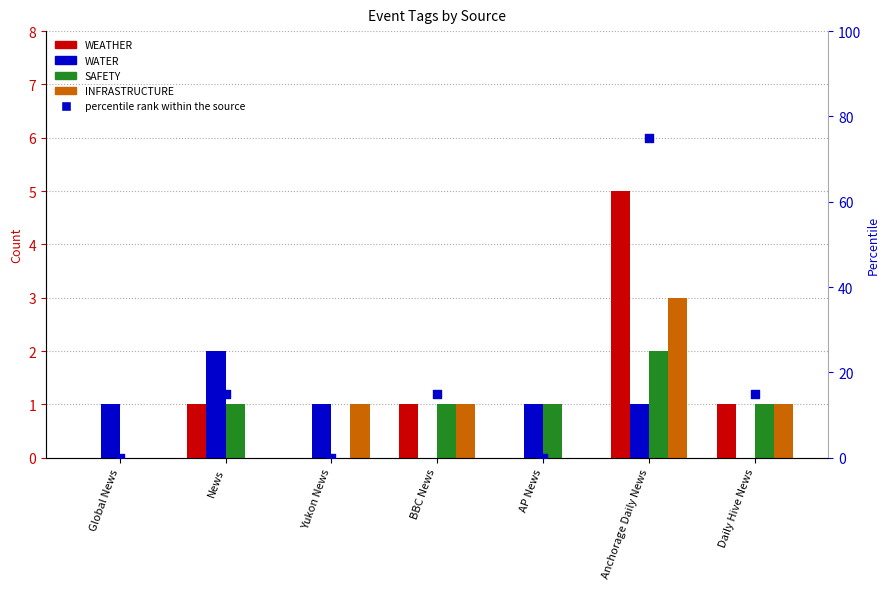

Which series reaches the maximum Y coordinate?

percentile rank within the source